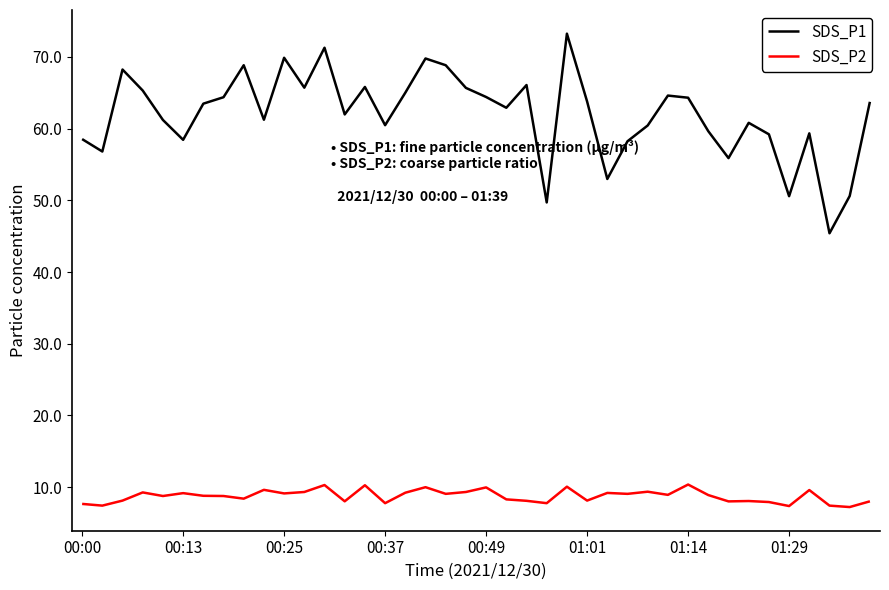

How many categories are shown in the chart?

40